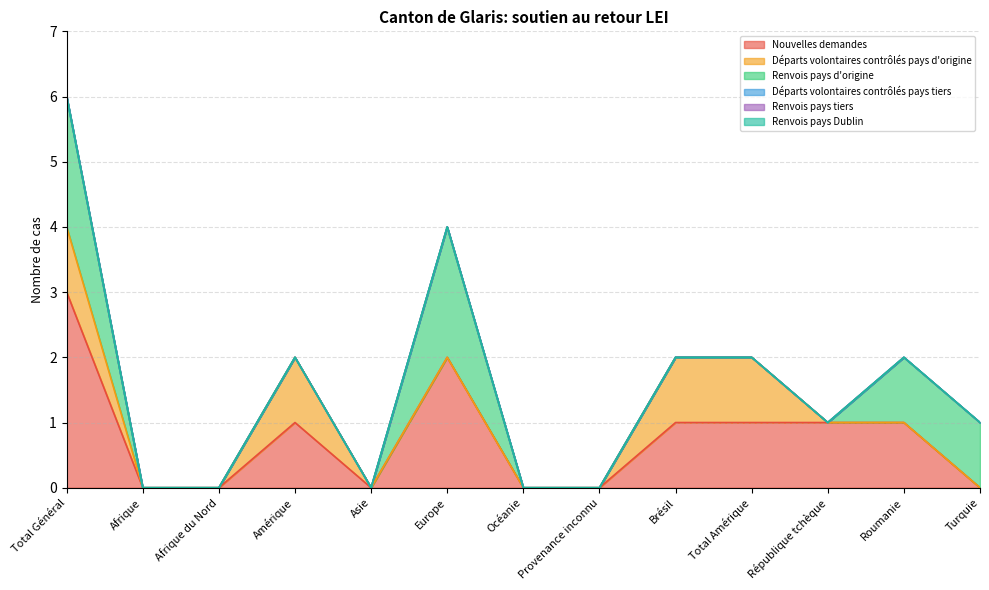

How many lines are shown in the chart?

6